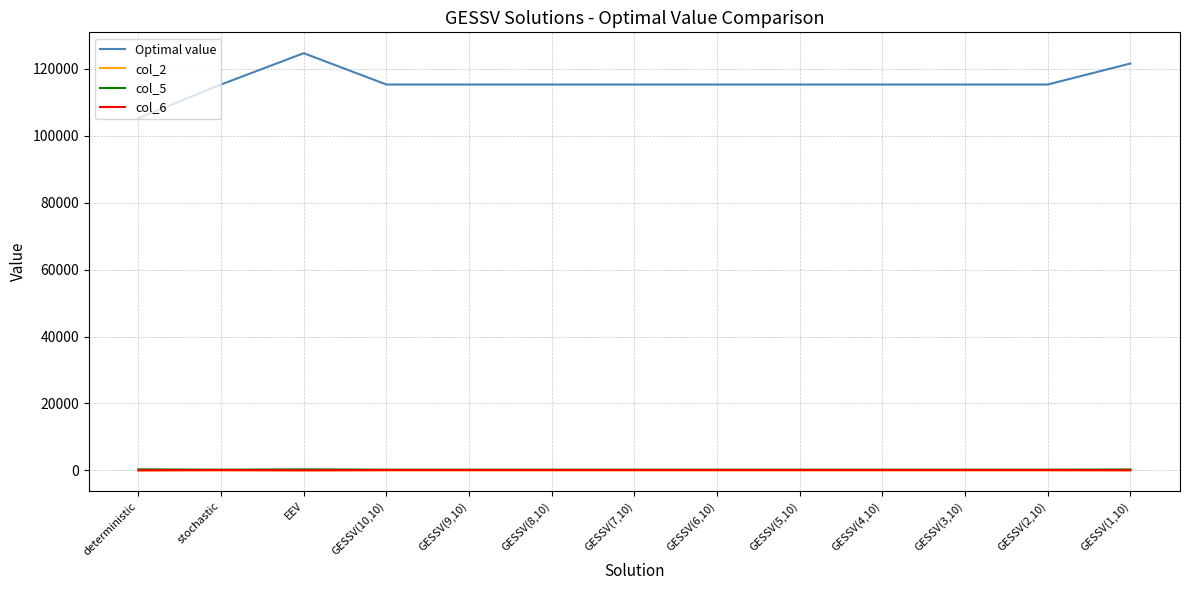

Which series has the widest spread of values?

Optimal value